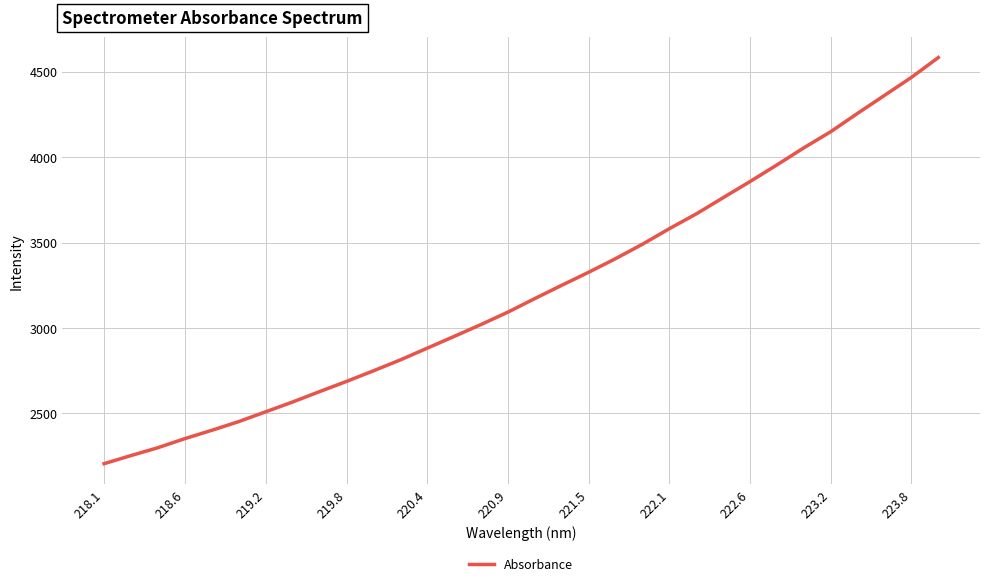

What is the average value?

3225.3